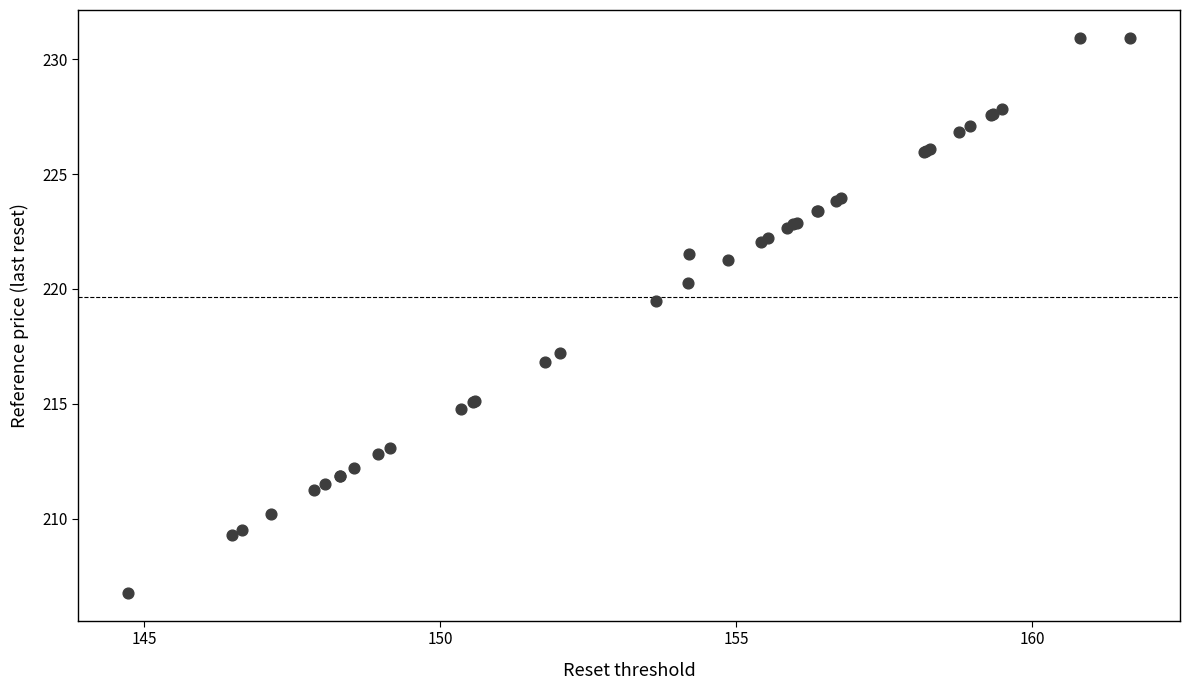

What Y value in the scatter plot is closest to 218?

217.2